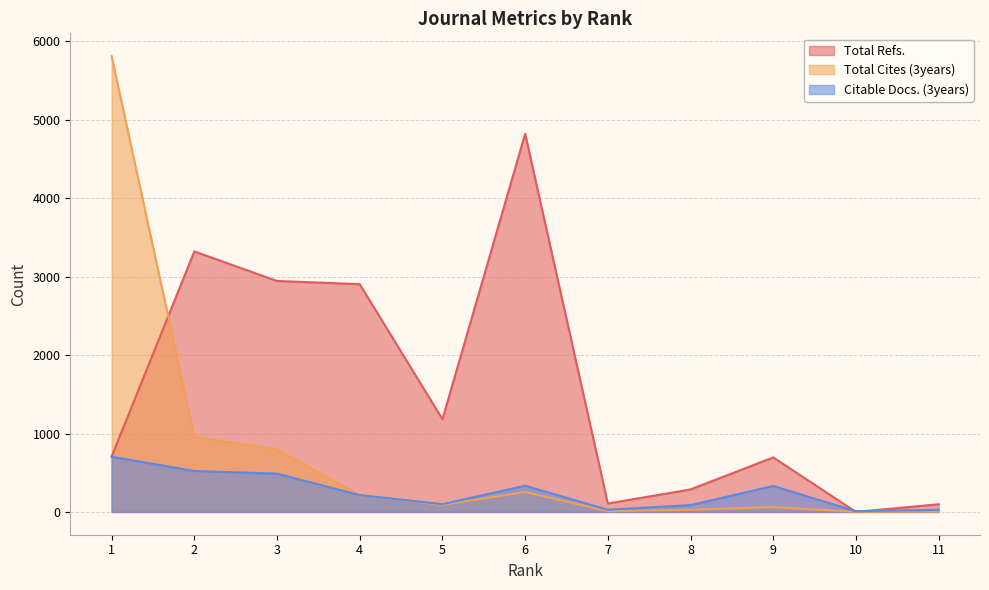

Where is the first local minimum for Total Cites (3years)?

5